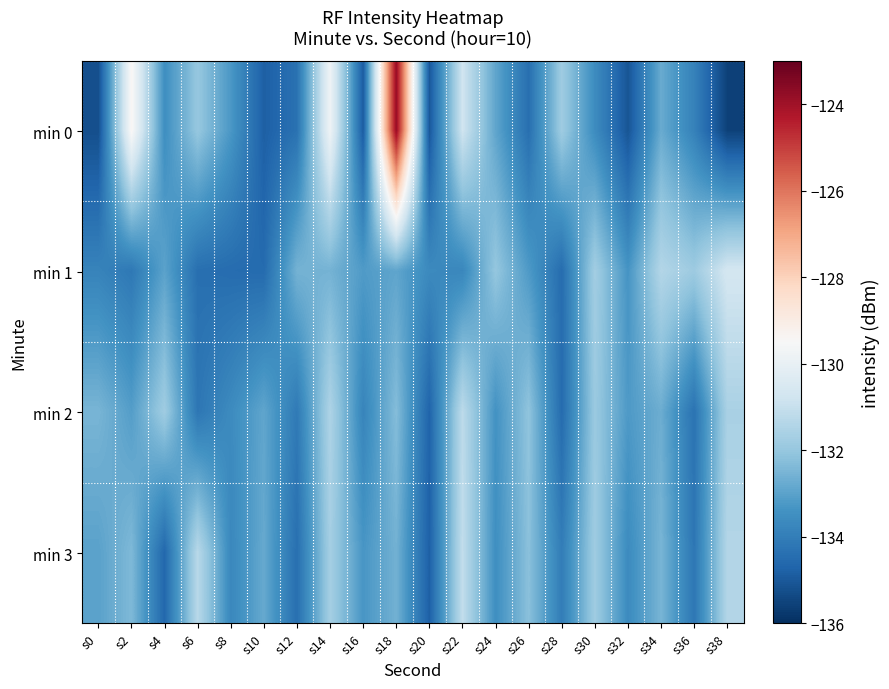

Reading left to right, transcribe all the data shown in this chart.

min 0: s0=-135.2	s2=-129.4	s4=-133.5	s6=-132.0	s8=-133.3	s10=-134.8	s12=-134.3	s14=-129.8	s16=-134.9	s18=-123.8	s20=-135.0	s22=-130.8	s24=-132.9	s26=-134.4	s28=-131.8	s30=-133.6	s32=-135.1	s34=-132.8	s36=-133.9	s38=-135.6
min 1: s0=-133.8	s2=-134.1	s4=-133.0	s6=-134.4	s8=-134.5	s10=-134.5	s12=-132.6	s14=-132.6	s16=-133.2	s18=-132.9	s20=-133.6	s22=-133.7	s24=-132.0	s26=-133.2	s28=-134.5	s30=-131.7	s32=-133.3	s34=-131.4	s36=-131.8	s38=-130.7
min 2: s0=-132.5	s2=-133.1	s4=-131.8	s6=-134.2	s8=-133.6	s10=-132.9	s12=-134.1	s14=-131.5	s16=-133.8	s18=-132.3	s20=-134.7	s22=-131.2	s24=-133.4	s26=-132.1	s28=-134.5	s30=-131.9	s32=-133.2	s34=-132.7	s36=-134.3	s38=-131.6
min 3: s0=-133.0	s2=-132.4	s4=-134.6	s6=-131.3	s8=-133.7	s10=-132.8	s12=-134.4	s14=-131.7	s16=-133.3	s18=-132.6	s20=-134.8	s22=-131.1	s24=-133.5	s26=-132.2	s28=-134.0	s30=-131.8	s32=-133.6	s34=-132.5	s36=-134.2	s38=-131.4